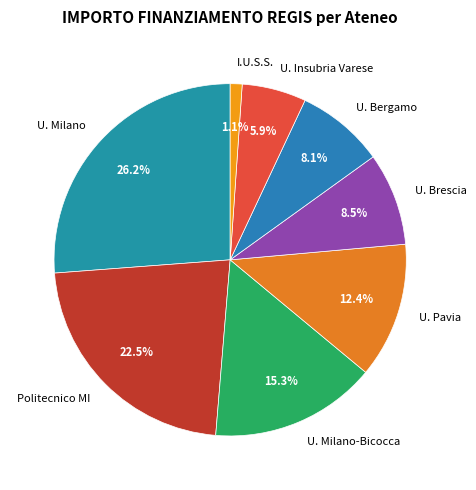

Which slice is the smallest?

I.U.S.S.